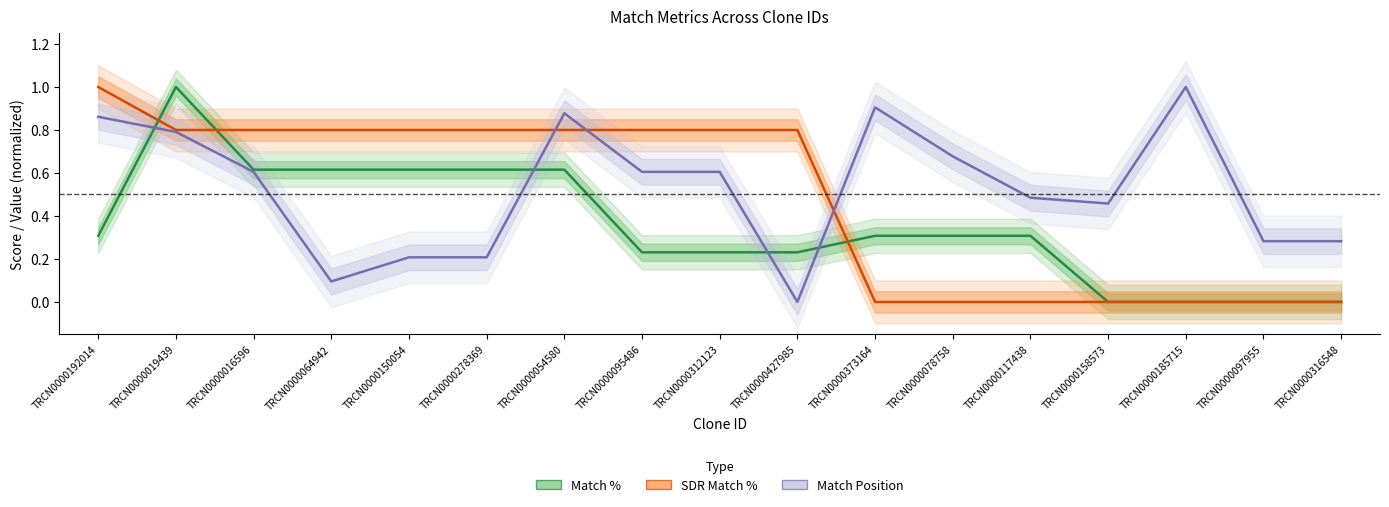

Rank the categories by SDR Match % value from lowest to highest.

TRCN0000373164, TRCN0000078758, TRCN0000117438, TRCN0000158573, TRCN0000185715, TRCN0000097955, TRCN0000316548, TRCN0000019439, TRCN0000016596, TRCN0000064942, TRCN0000150054, TRCN0000278369, TRCN0000054580, TRCN0000095486, TRCN0000312123, TRCN0000427985, TRCN0000192014